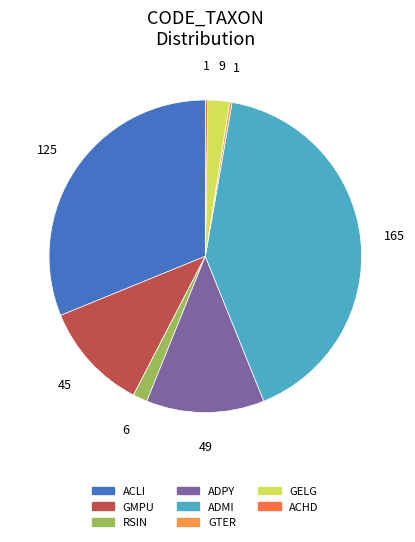

To the nearest percent, what is the average slice percentage?

12%